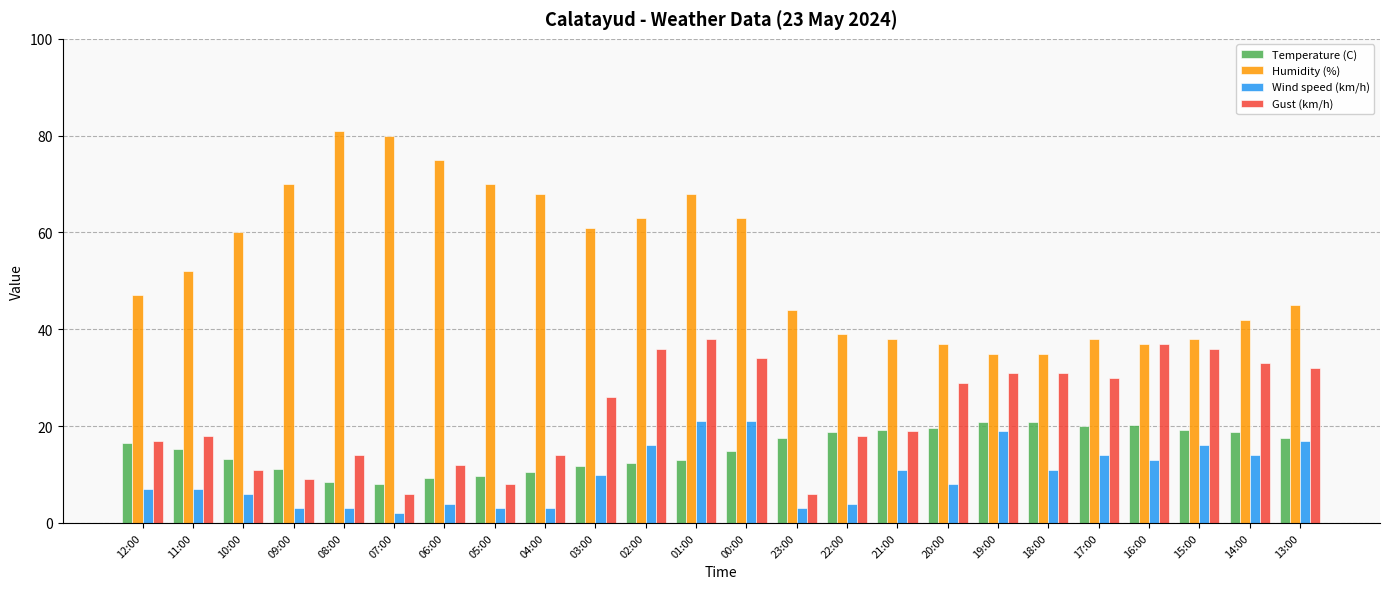

What is the sum of the Wind speed (km/h) values at 16:00 and 08:00?

16.0